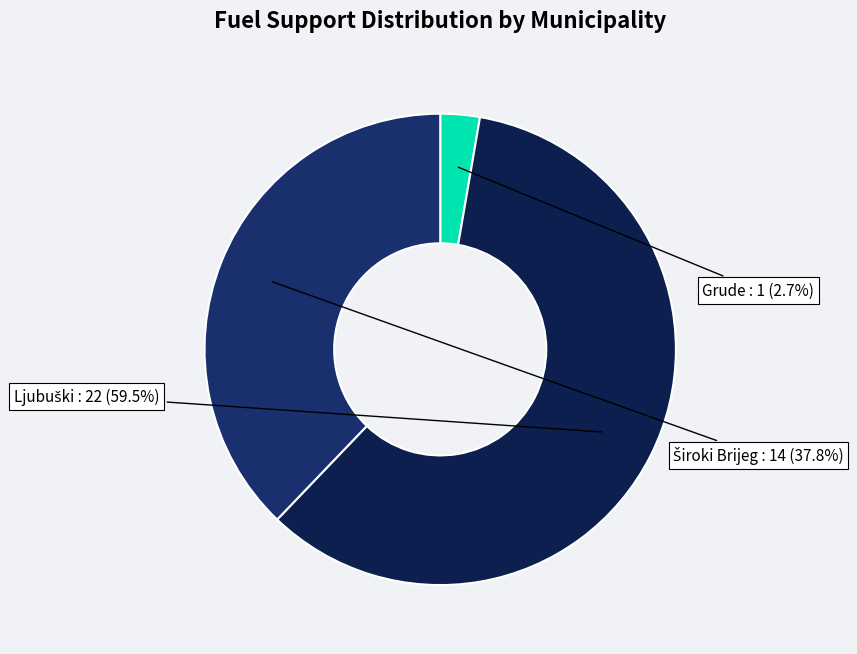

Is there any slice that represents more than half of the pie?

Yes